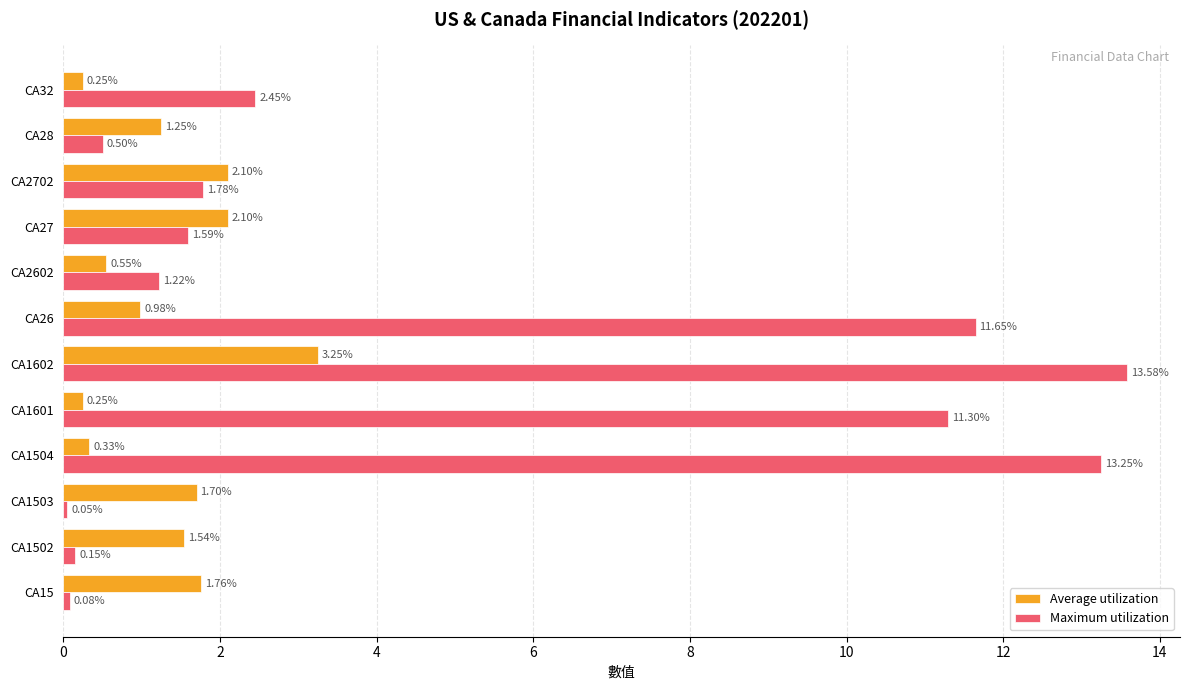

What is the difference between the highest and lowest values at CA1504?

12.9